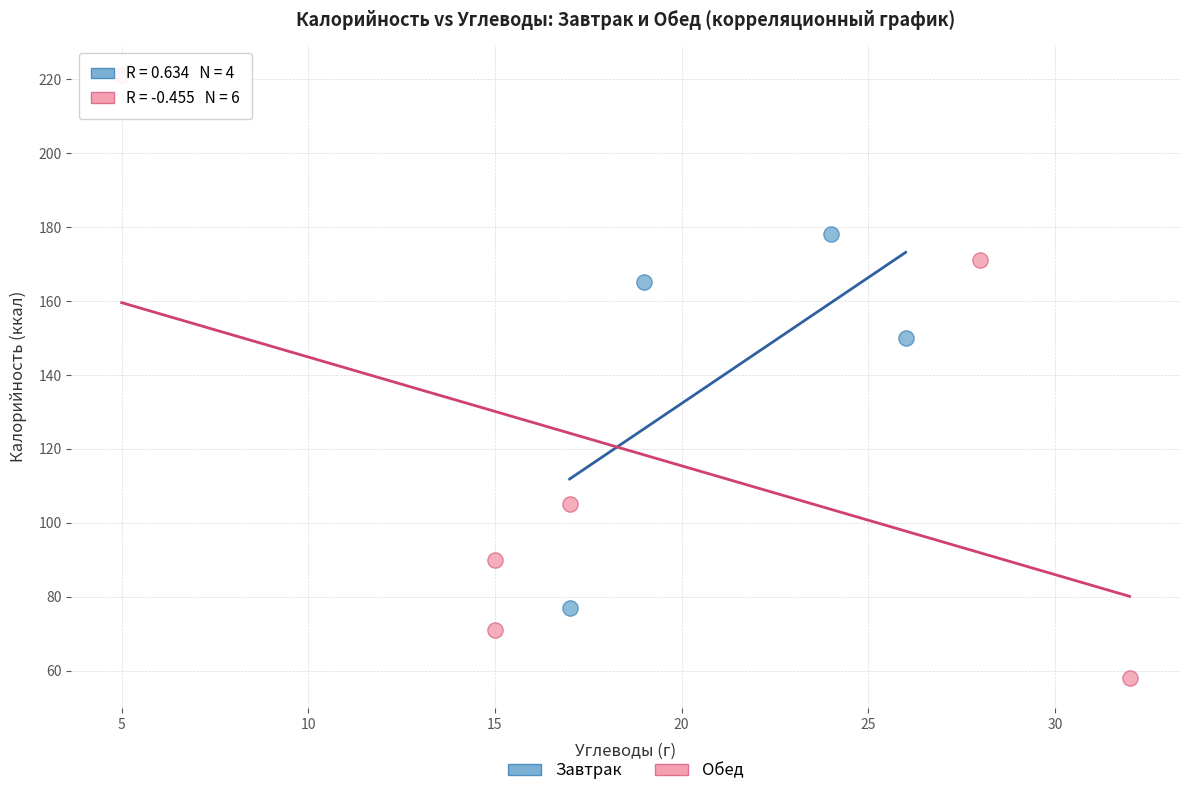

Which series contains the highest Y value?

Обед